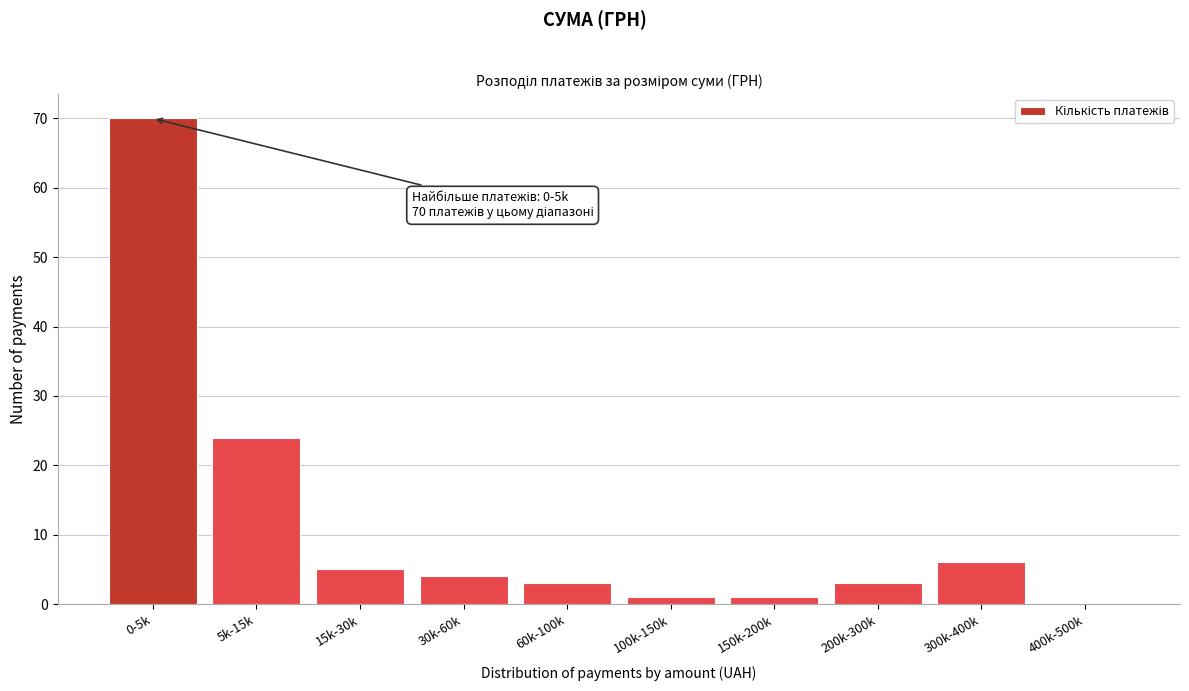

Reading left to right, what are all the values shown in this chart?

0-5k=70	5k-15k=24	15k-30k=5	30k-60k=4	60k-100k=3	100k-150k=1	150k-200k=1	200k-300k=3	300k-400k=6	400k-500k=0